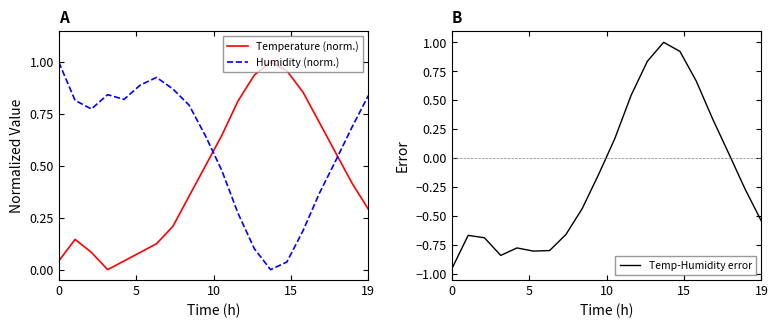

Reading left to right, what are all the values shown in this chart?

Temperature (norm.): 0.0	0.1	0.1	0.0	0.0	0.1	0.1	0.2	0.4	0.5	0.6	0.8	0.9	1.0	1.0	0.9	0.7	0.6	0.4	0.3
Humidity (norm.): 1.0	0.8	0.8	0.8	0.8	0.9	0.9	0.9	0.8	0.6	0.5	0.3	0.1	0.0	0.0	0.2	0.4	0.5	0.7	0.8
Temp-Humidity error: -1.0	-0.7	-0.7	-0.8	-0.8	-0.8	-0.8	-0.7	-0.4	-0.1	0.2	0.5	0.8	1.0	0.9	0.7	0.3	0.0	-0.3	-0.5